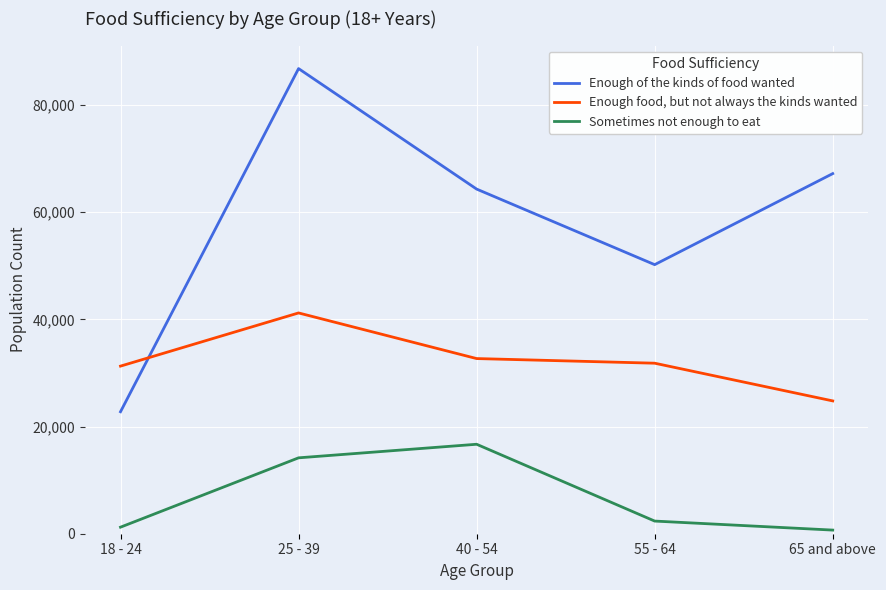

True or false: Sometimes not enough to eat and Enough food, but not always the kinds wanted cross at least once.

False